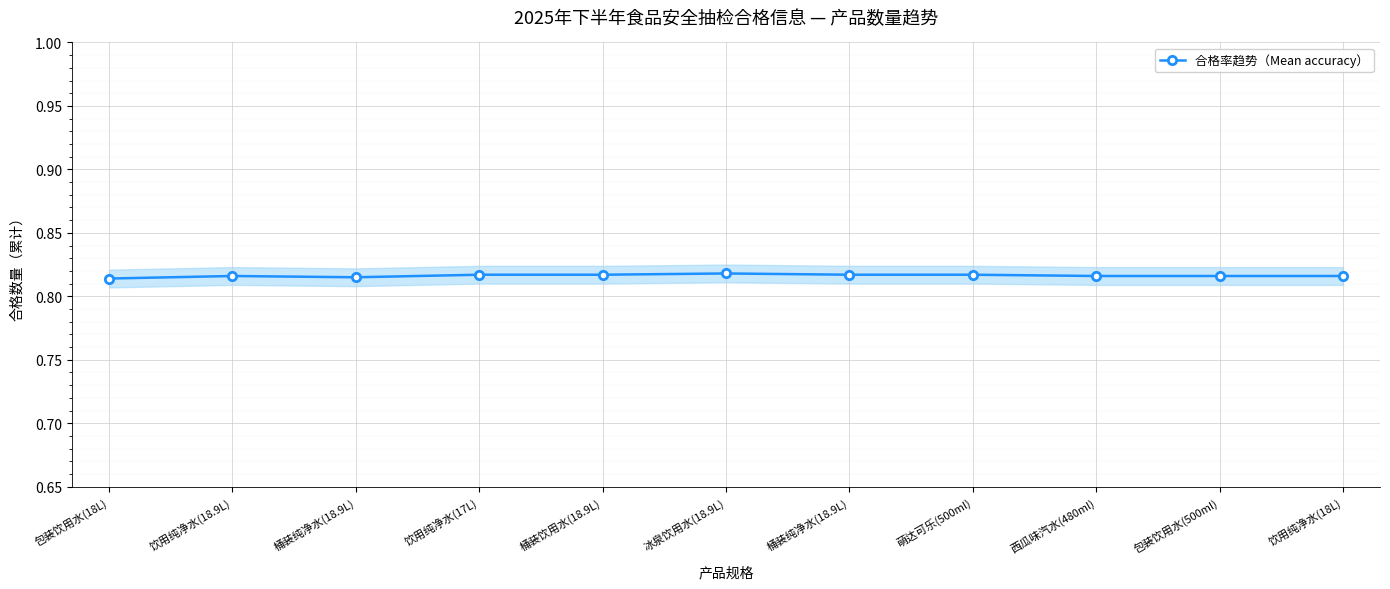

Rank the categories by value from highest to lowest.

冰泉饮用水(18.9L), 饮用纯净水(17L), 桶装饮用水(18.9L), 桶装纯净水(18.9L), 萌达可乐(500ml), 饮用纯净水(18.9L), 西瓜味汽水(480ml), 包装饮用水(500ml), 饮用纯净水(18L), 桶装纯净水(18.9L), 包装饮用水(18L)